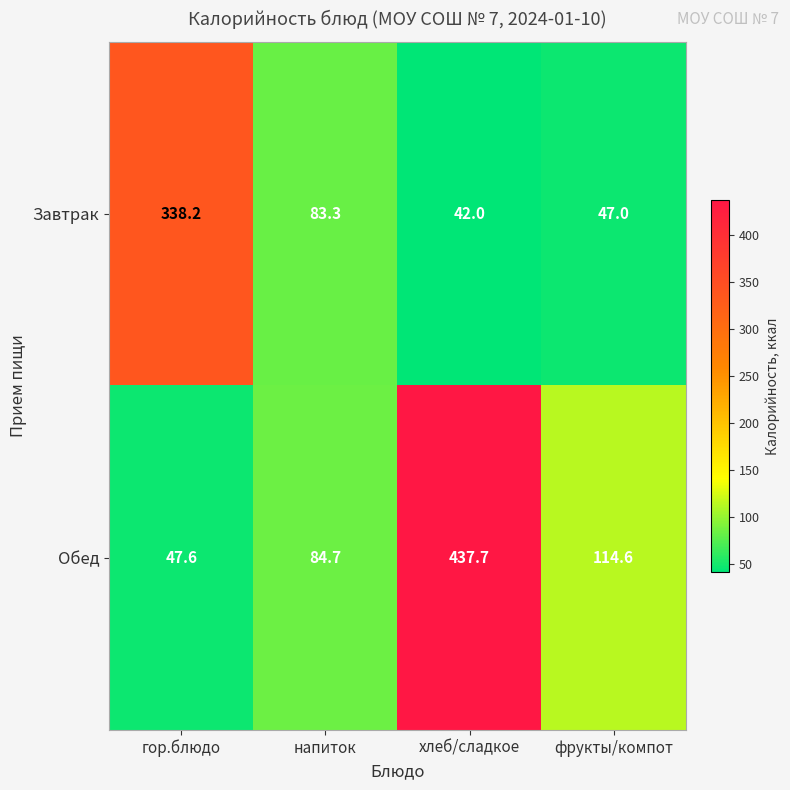

What is the difference between the maximum and minimum values in the Завтрак series?

296.2